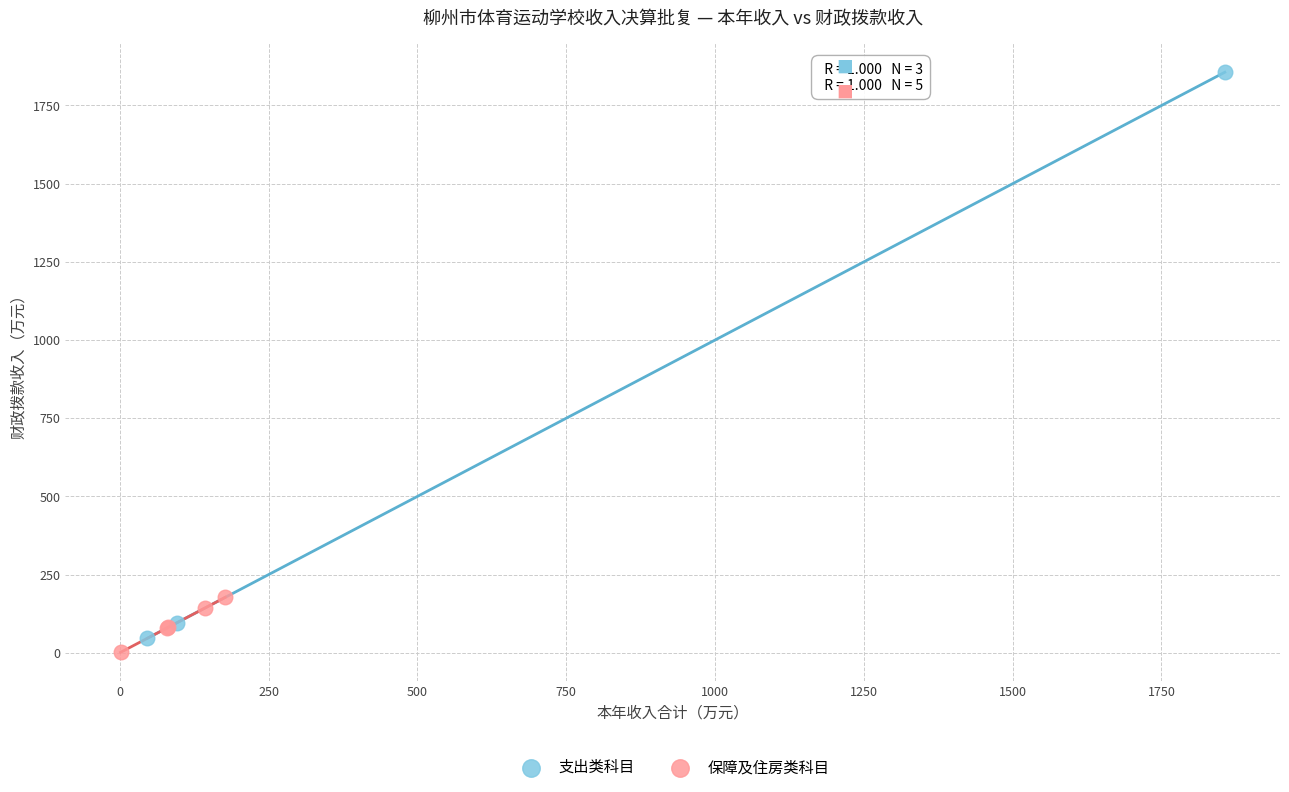

Which series has the largest Y range (max minus min)?

支出类科目